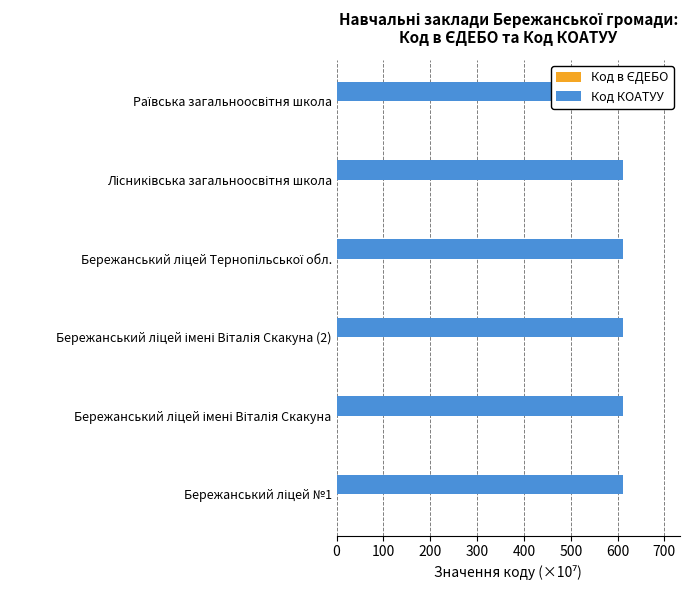

Which series has the largest total across all categories?

Код КОАТУУ